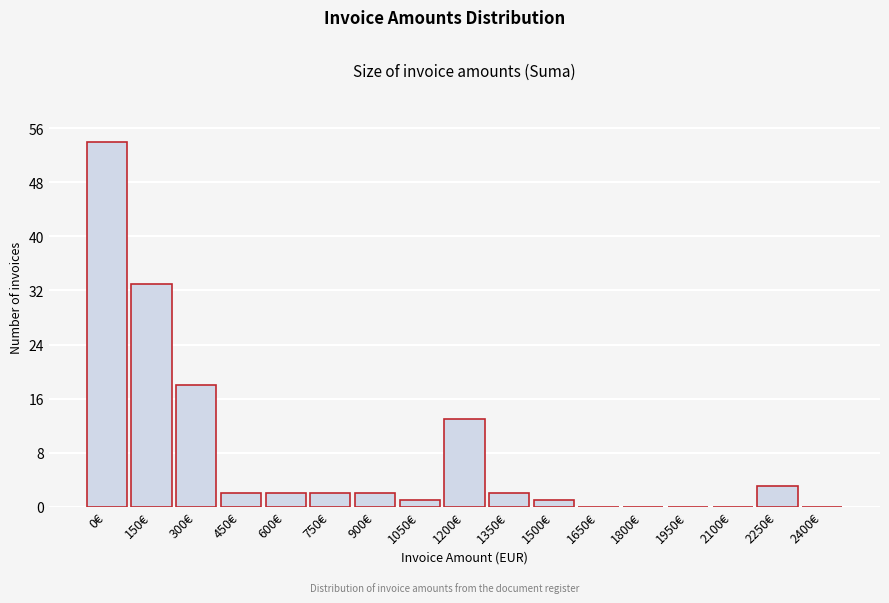

Reading left to right, list all the values displayed in this chart.

0€=54	150€=33	300€=18	450€=2	600€=2	750€=2	900€=2	1050€=1	1200€=13	1350€=2	1500€=1	1650€=0	1800€=0	1950€=0	2100€=0	2250€=3	2400€=0